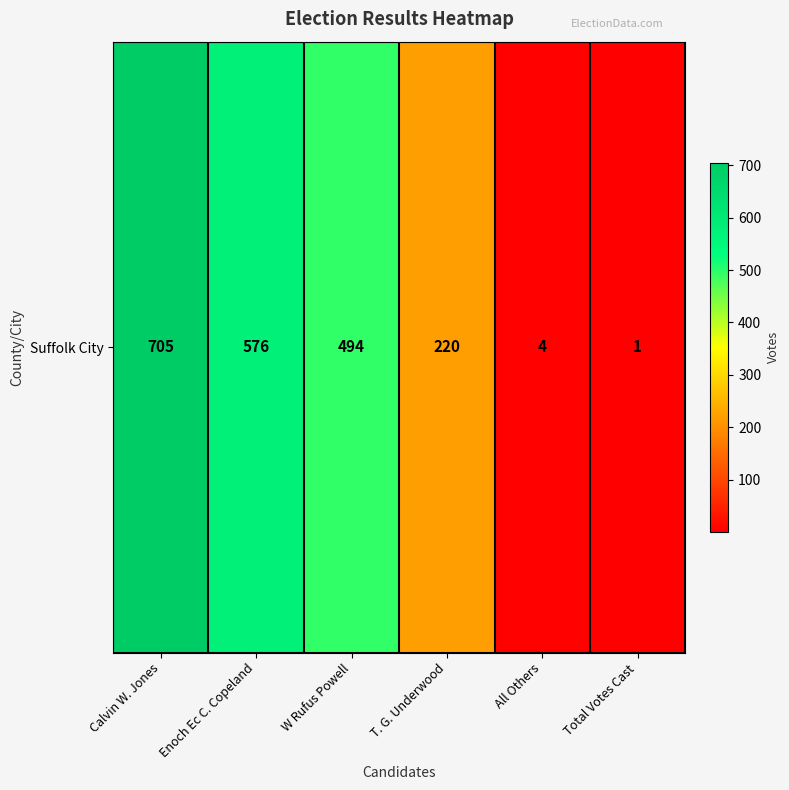

Reading left to right, list all the values displayed in this chart.

705	576	494	220	4	1